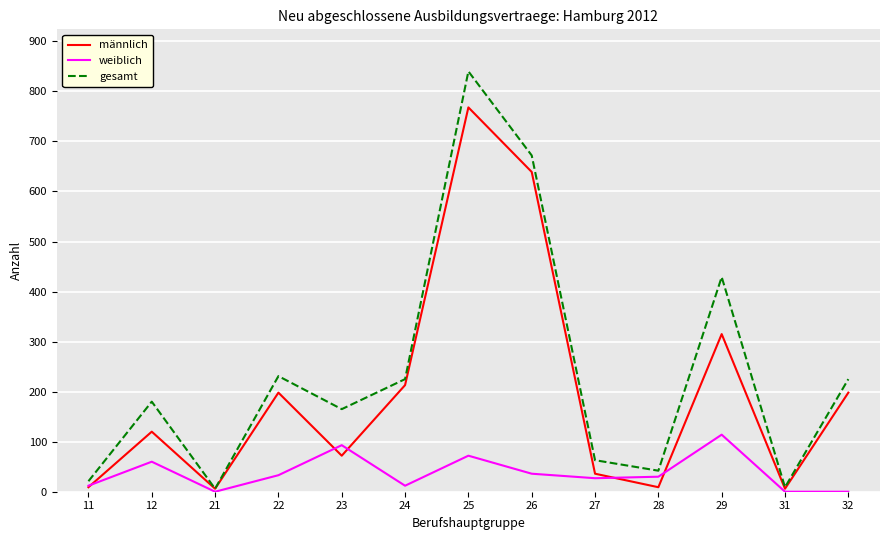

At which label is männlich closest to 387?

29